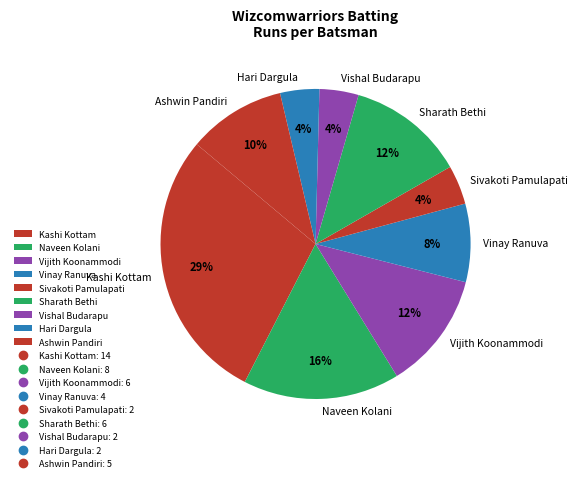

To the nearest percent, what portion does Sharath Bethi represent?

12%